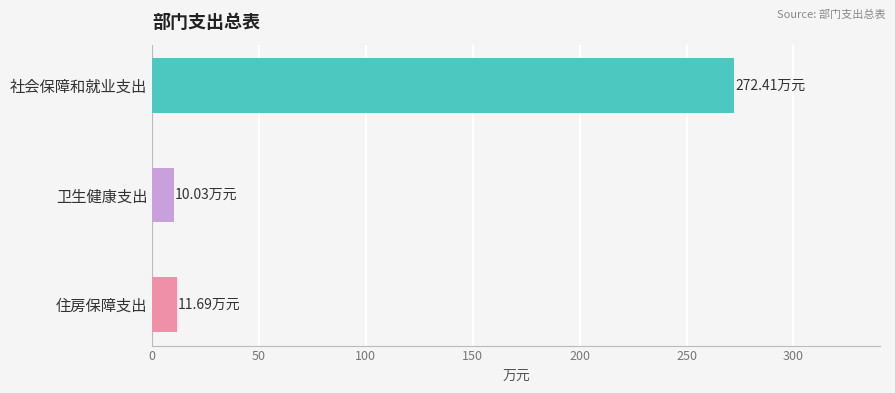

What is the sum of all values?

294.1